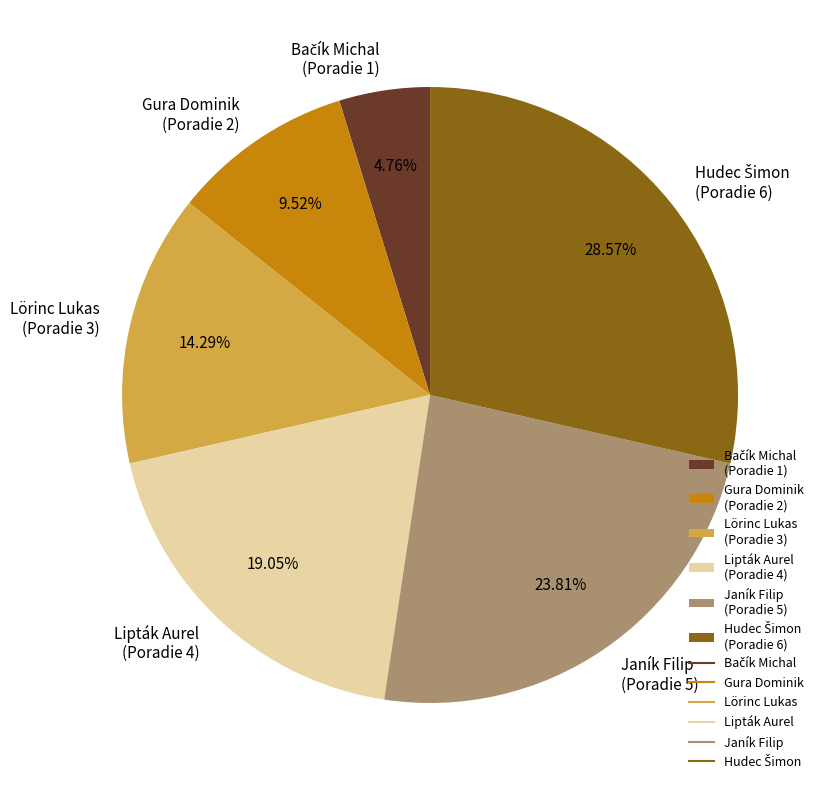

Is the sum of Lipták Aurel (Poradie 4) and Gura Dominik (Poradie 2) greater than half?

No